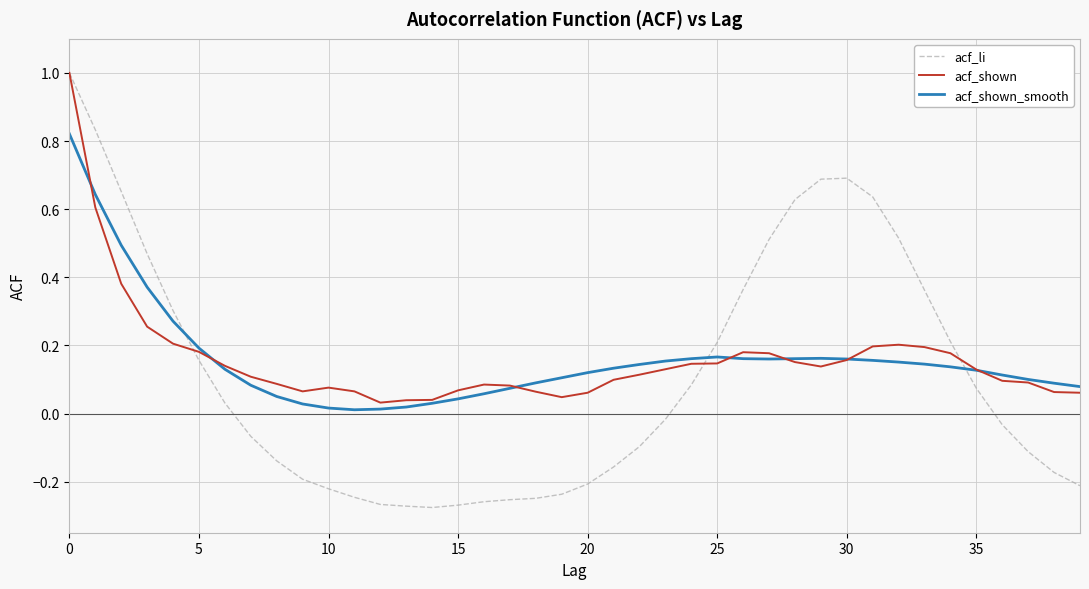

Which series has the largest range (max minus min)?

acf_li